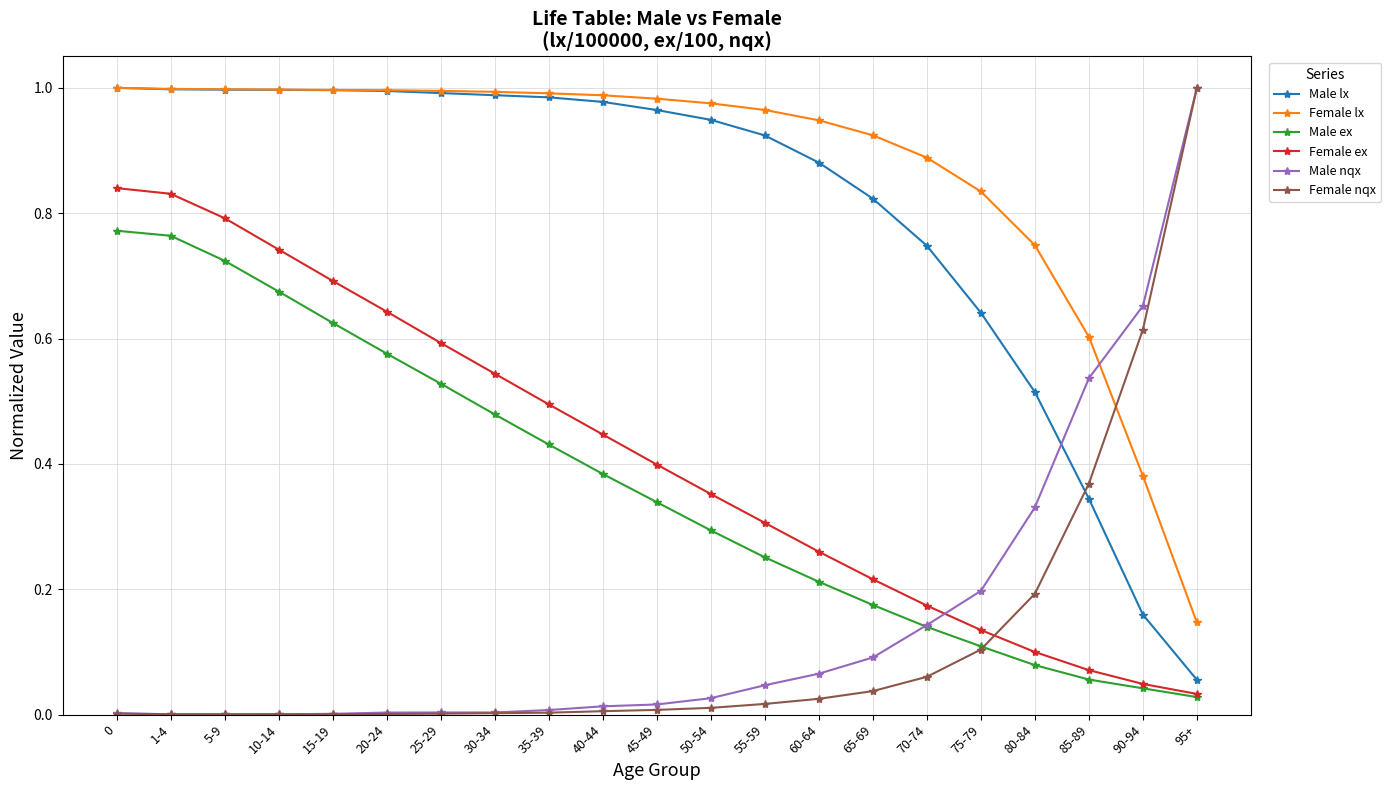

How many lines are shown in the chart?

6